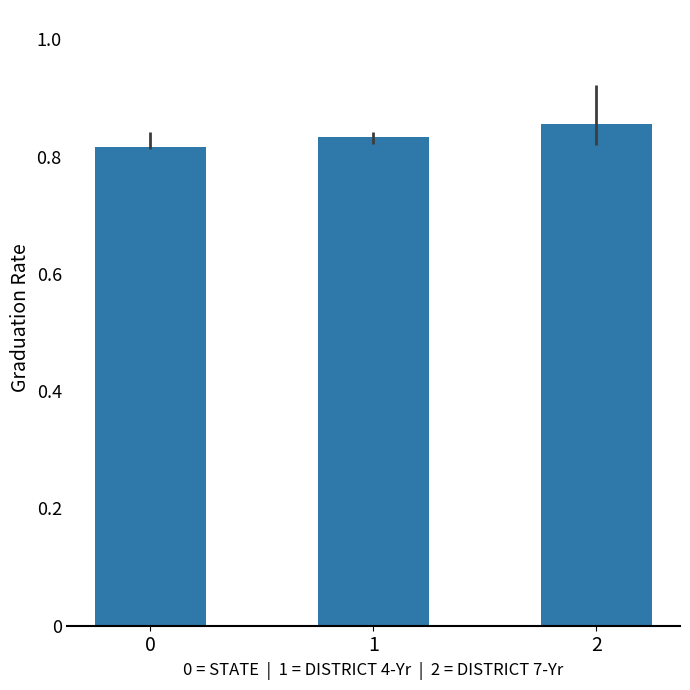

What is the sum of all values?

2.5